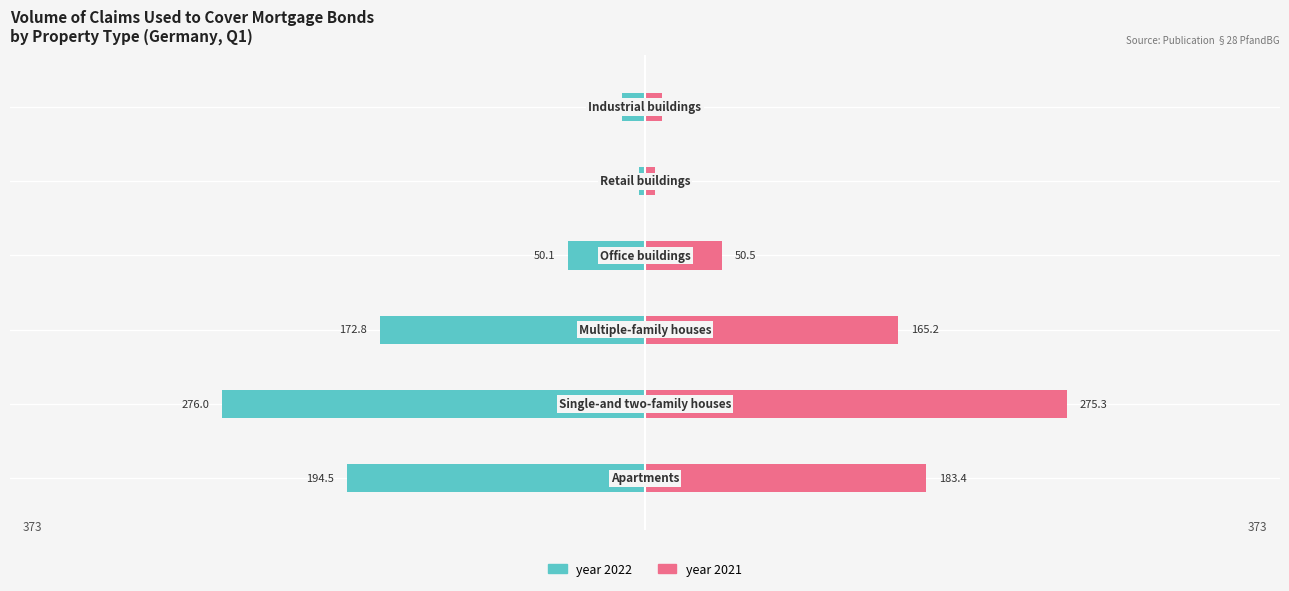

How many data points does each series have?

6